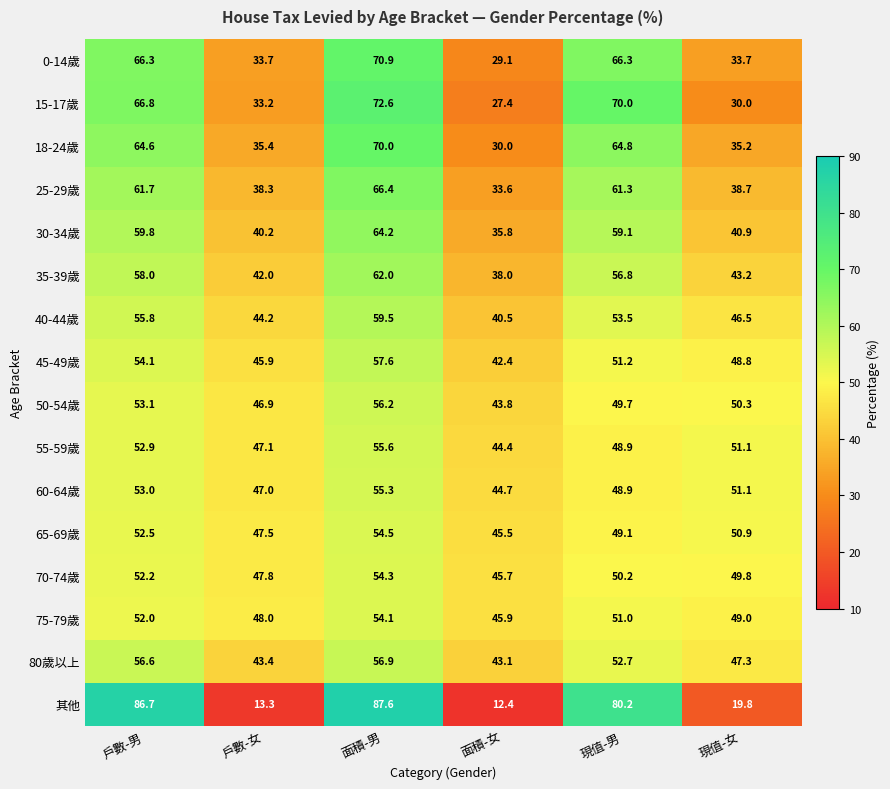

What is the total value across all series at 面積-男?

997.7